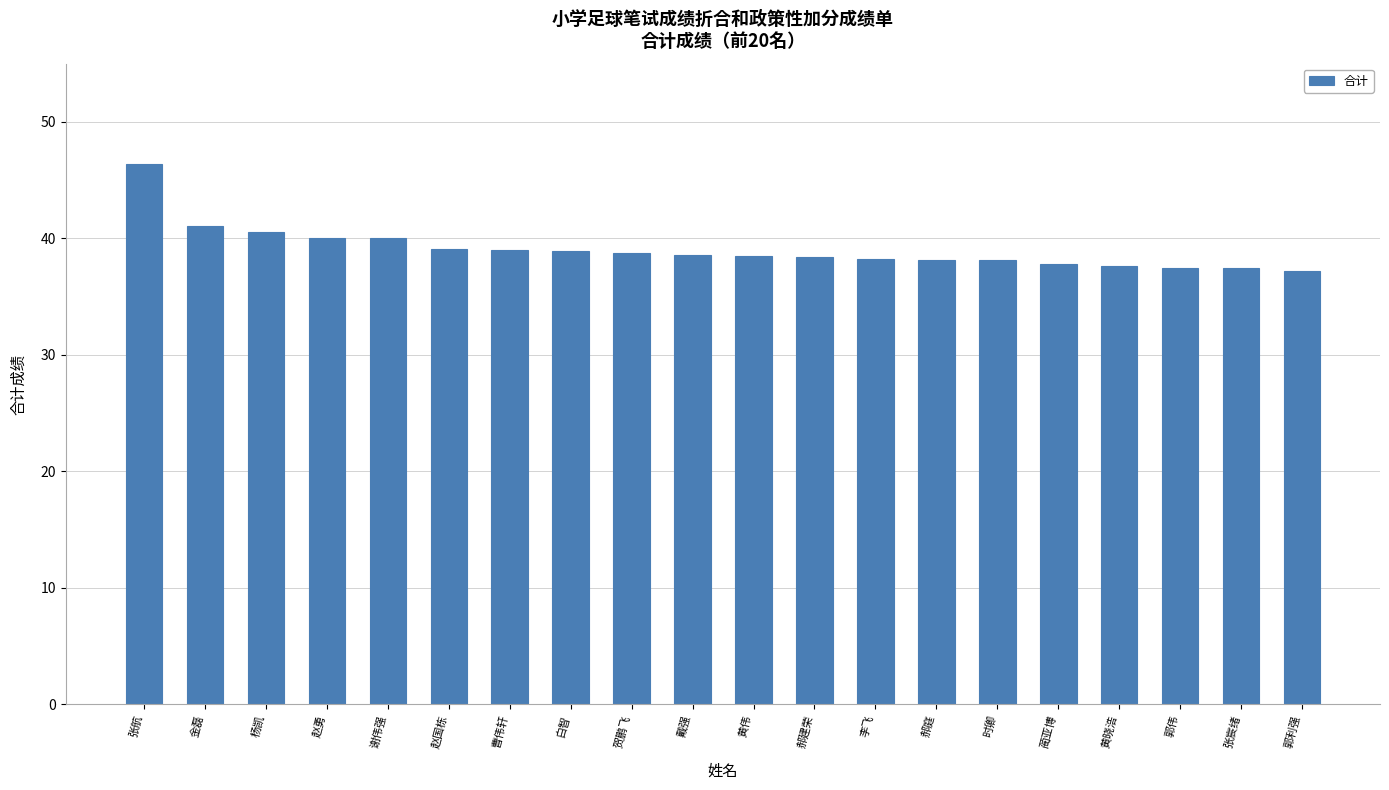

Between 贺鹏飞 and 郭伟, which is larger?

贺鹏飞